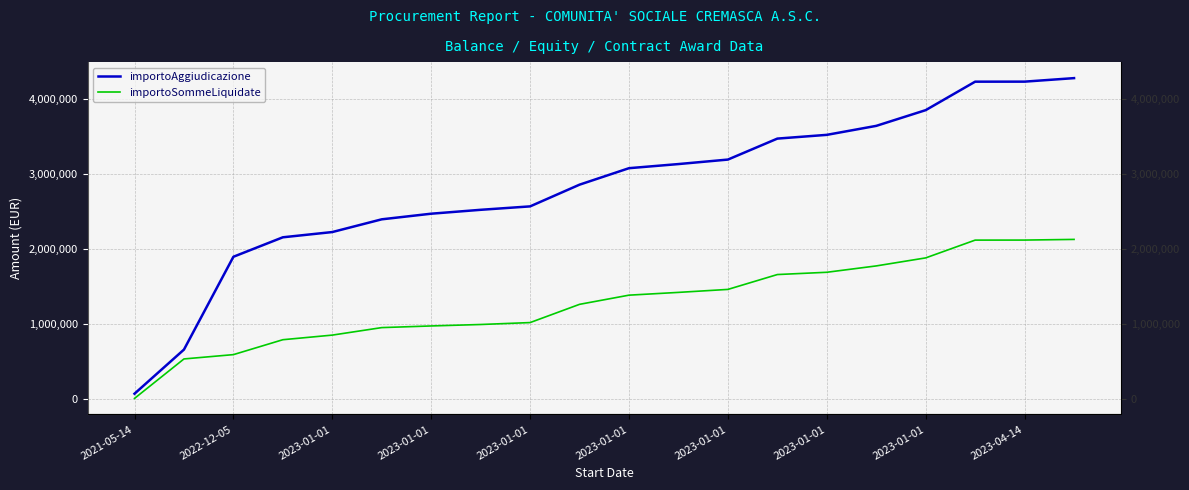

Is the value of importoSommeLiquidate at 2023-01-01 greater than the value of importoAggiudicazione at 14?

No